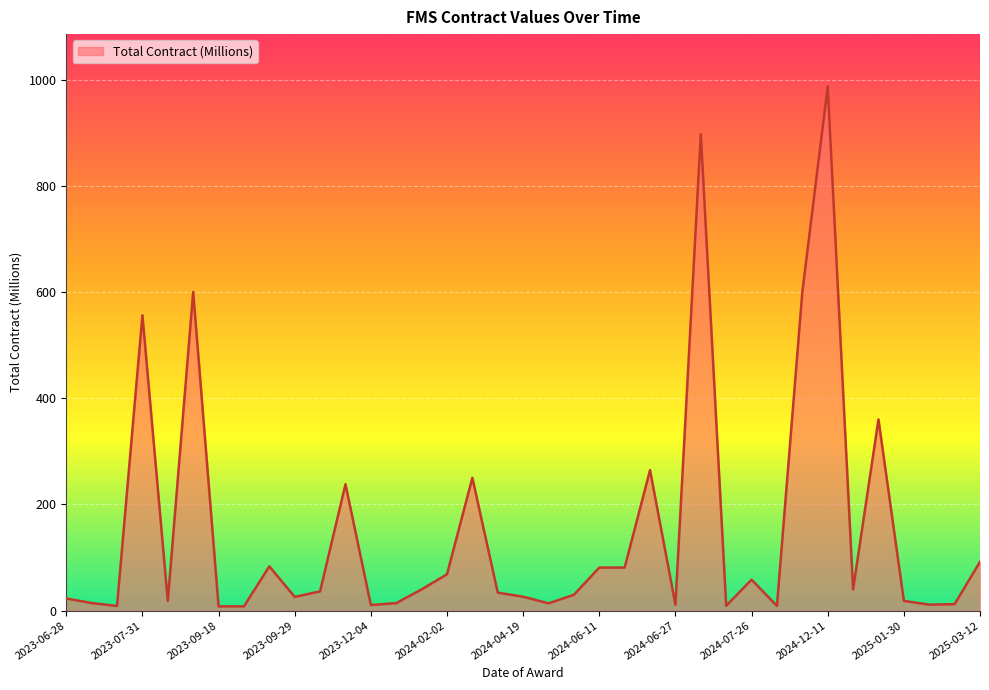

What is the difference between the maximum and minimum values?

979.0